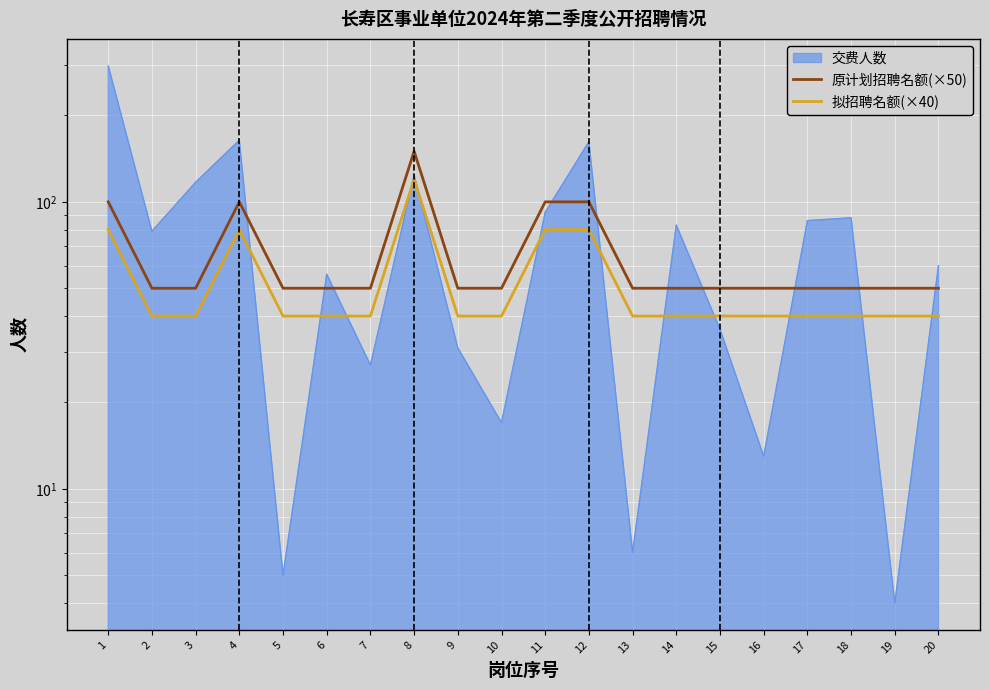

Count the 拟招聘名额(×40) values in the range 40 to 80.

19